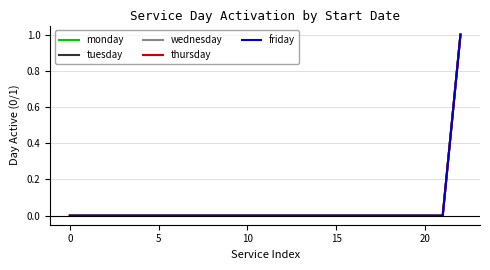

What is the label of the 9th point from the left?

8